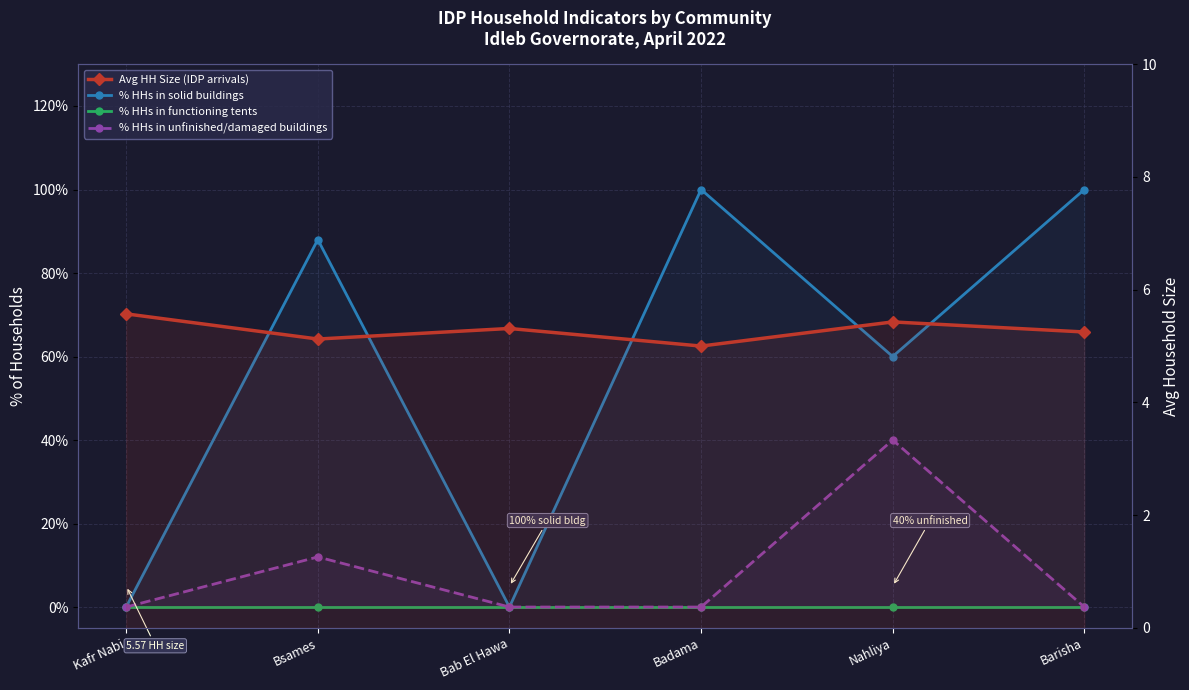

True or false: % HHs in solid buildings and % HHs in unfinished/damaged buildings intersect in this chart.

False